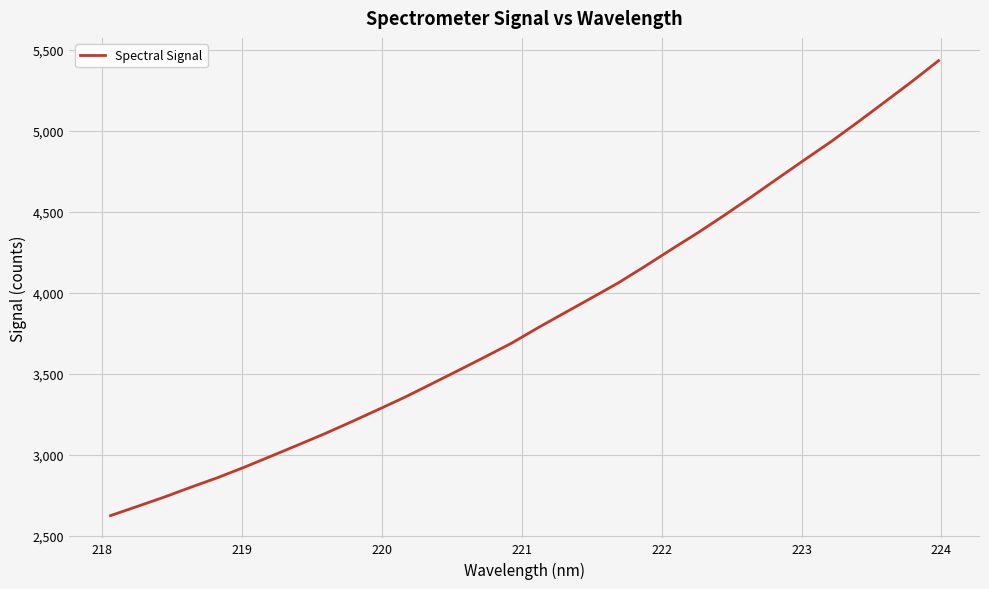

What is the smallest value displayed?

2626.6